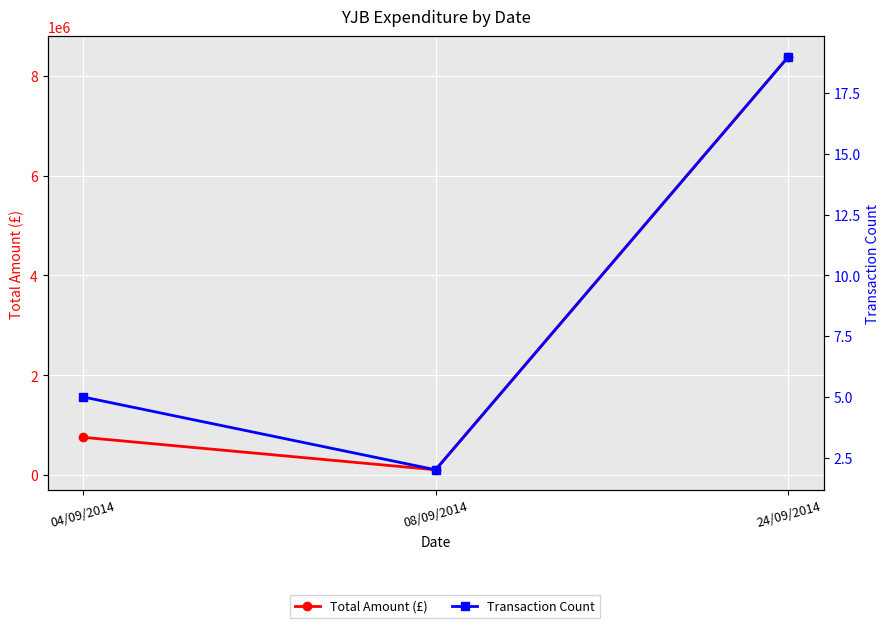

At which label does Total Amount (£) reach its peak?

24/09/2014